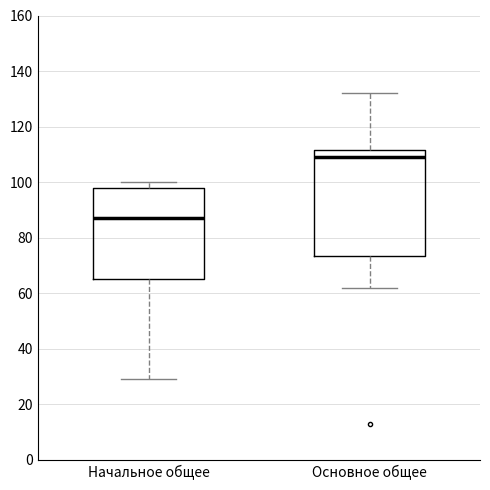

Where does the median line of the box for Основное общее sit on the y-axis? The values are not printed on the chart, so give them approximately, as read against the axis.

110